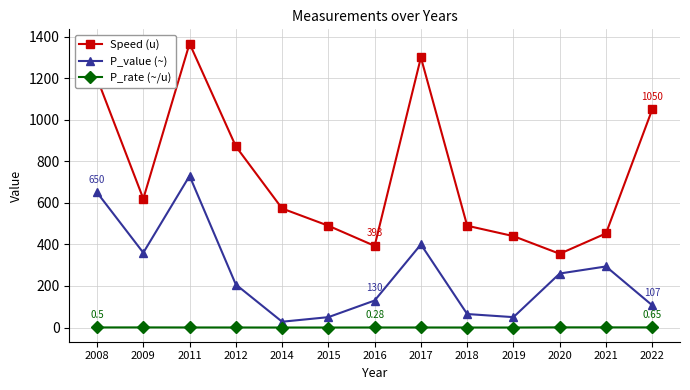

What is the lowest value of the P_rate (~/u) series?

0.1